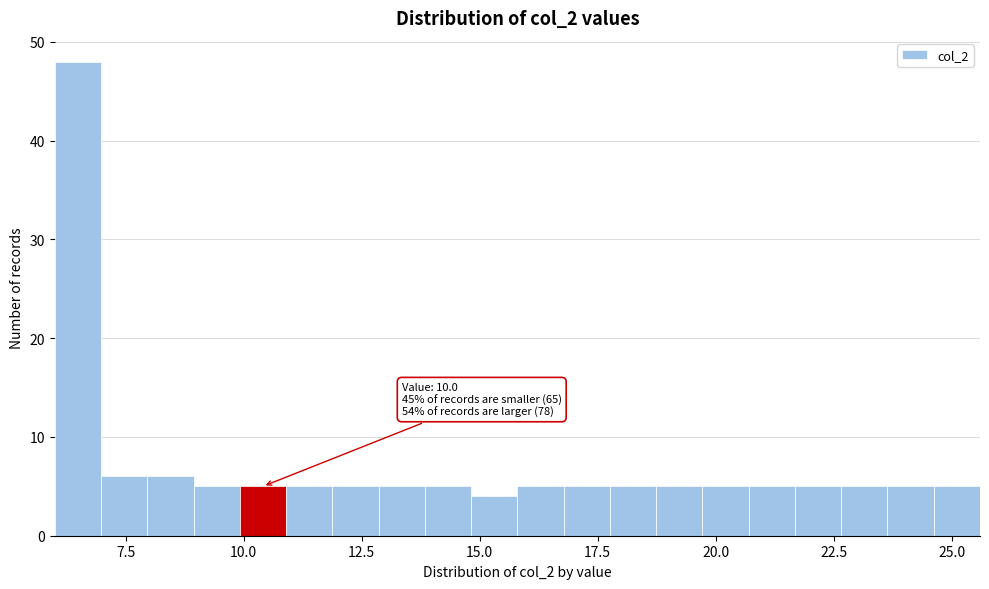

Around what value on the x-axis is the tallest bar? Give the approximate position of its centre, as read against the axis.

6.5